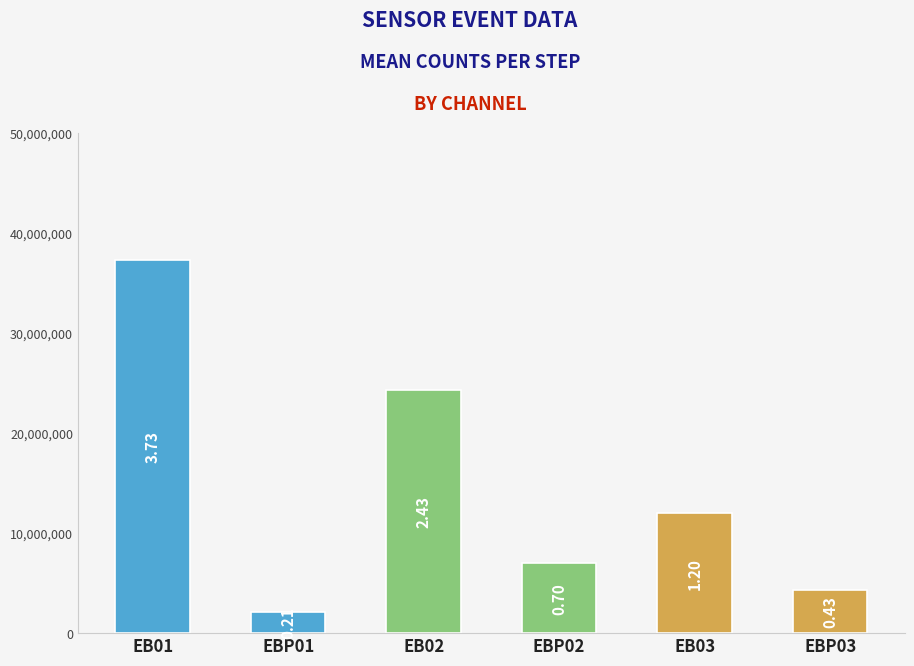

List the labels in order of value, smallest first.

EBP01, EBP03, EBP02, EB03, EB02, EB01